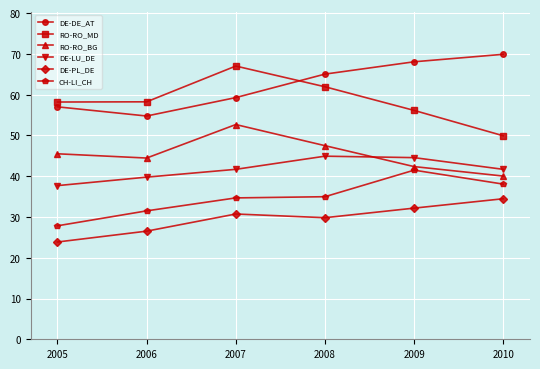

What is the minimum value shown in the chart?

23.9